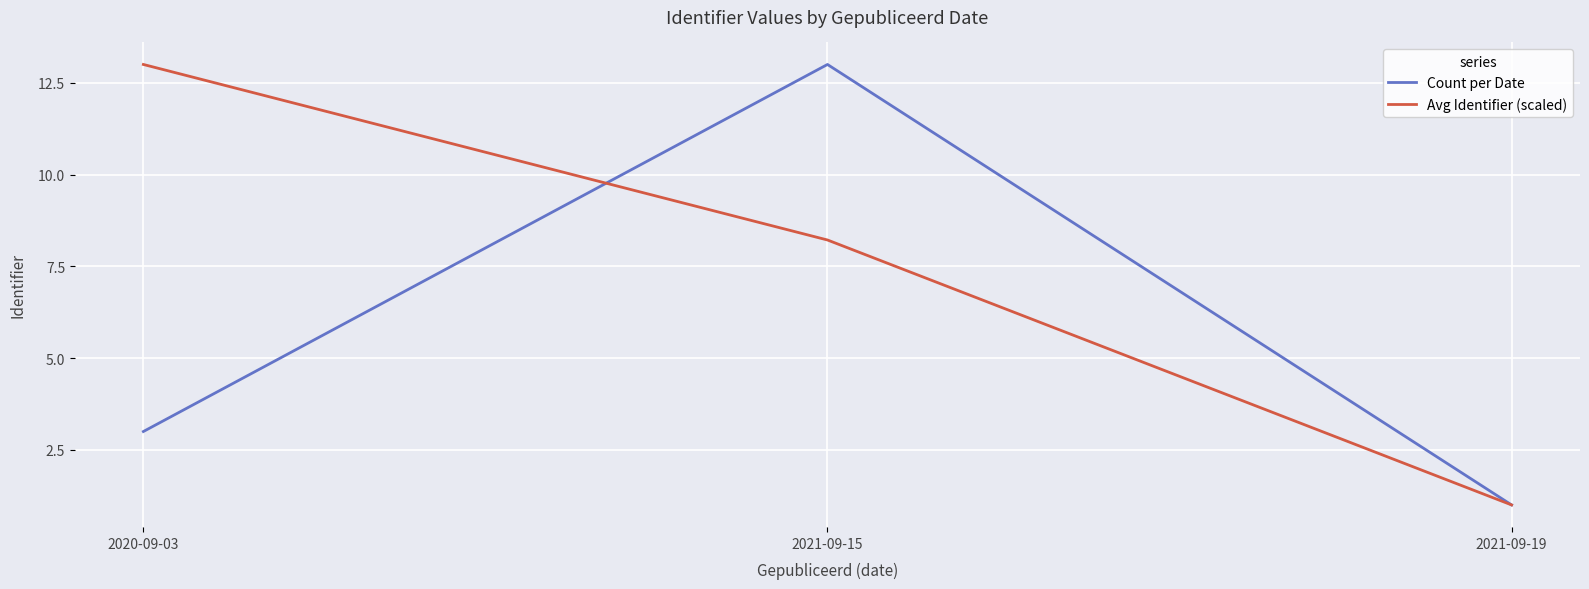

List the labels in order of Count per Date value, smallest first.

2021-09-19, 2020-09-03, 2021-09-15